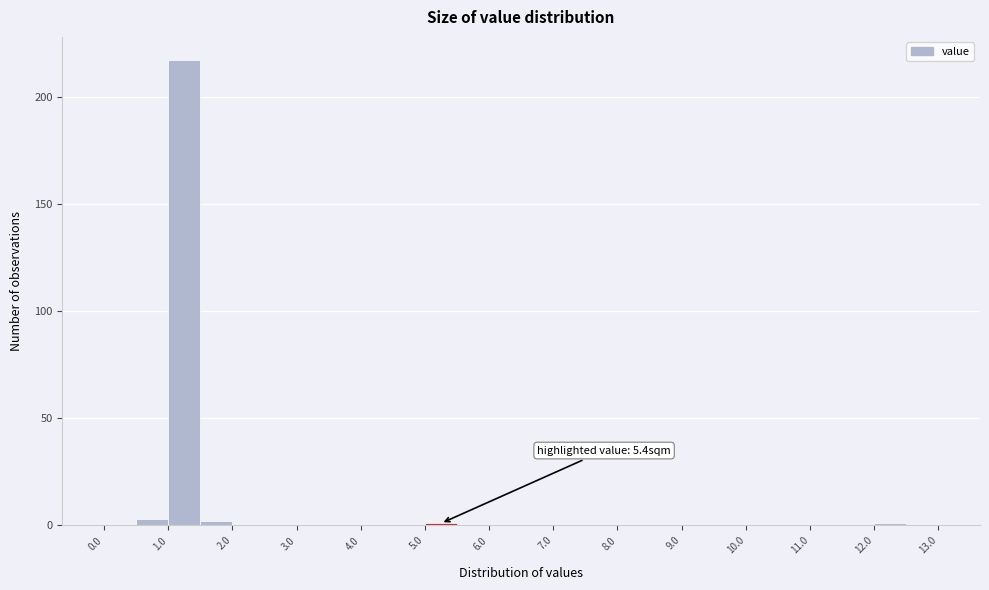

Which range on the x-axis has the tallest bar?

1.0 to 1.5